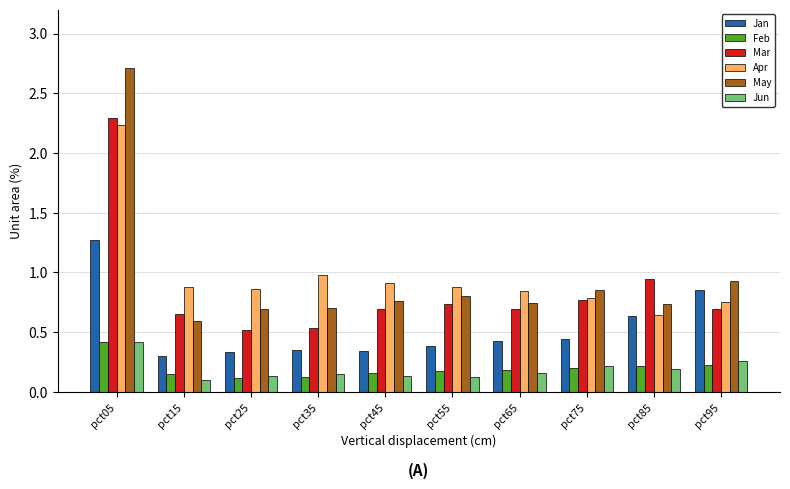

Which series has the largest range (max minus min)?

May